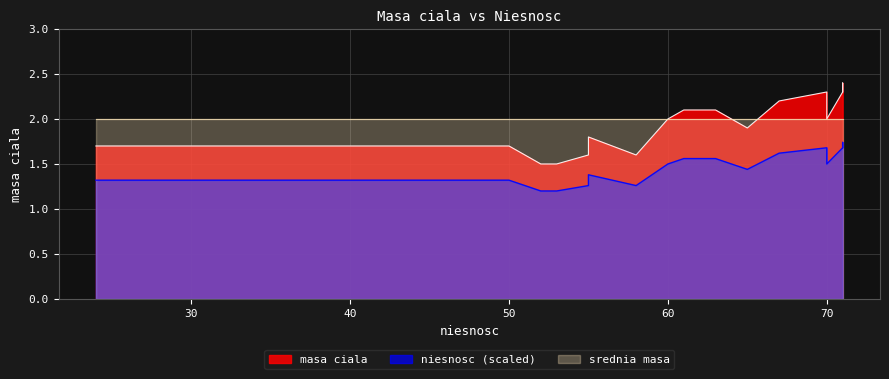

What is the difference between the second highest and minimum values?

0.8